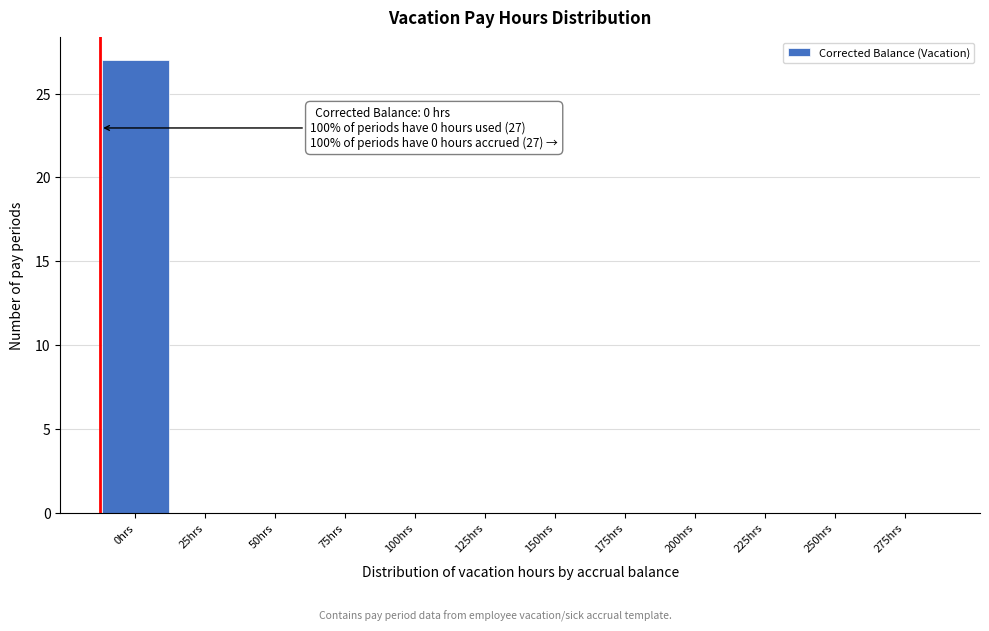

Reading right to left, list all the values displayed in this chart.

275hrs=0	250hrs=0	225hrs=0	200hrs=0	175hrs=0	150hrs=0	125hrs=0	100hrs=0	75hrs=0	50hrs=0	25hrs=0	0hrs=27